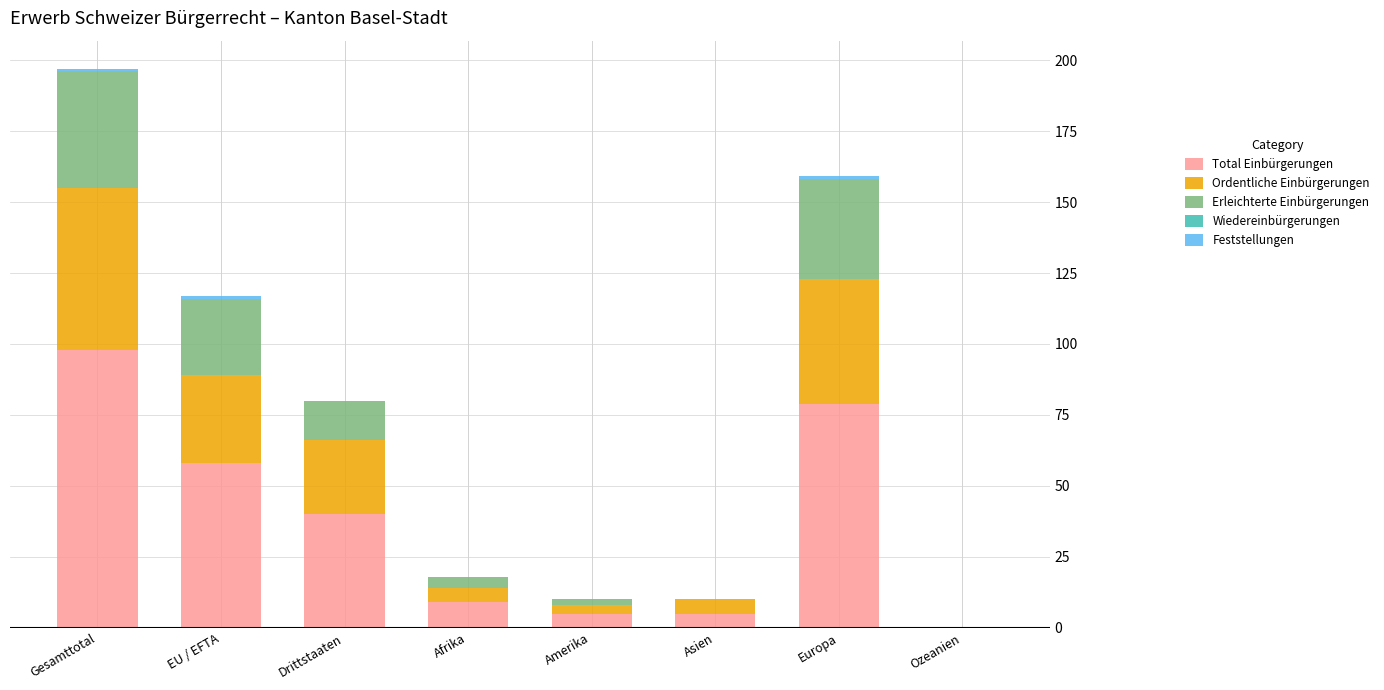

Count the number of data series in this chart.

4